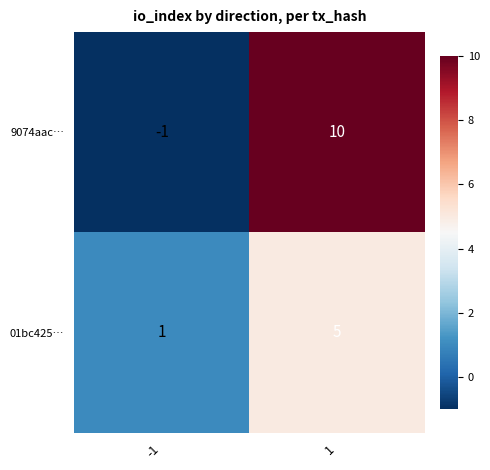

What is the total value across all series at 1?

15